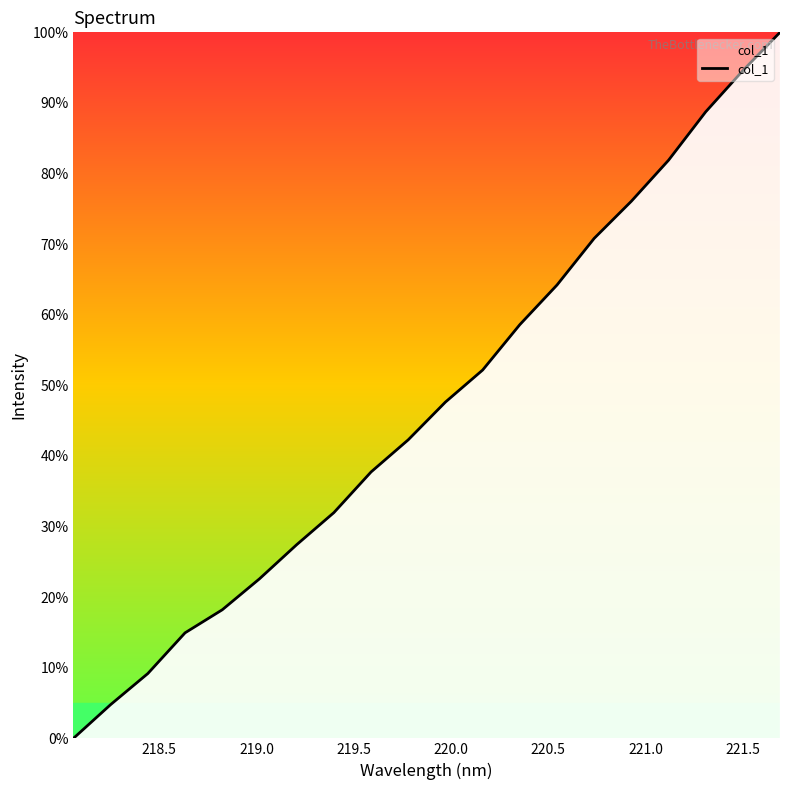

What is the greatest value displayed?

100.0